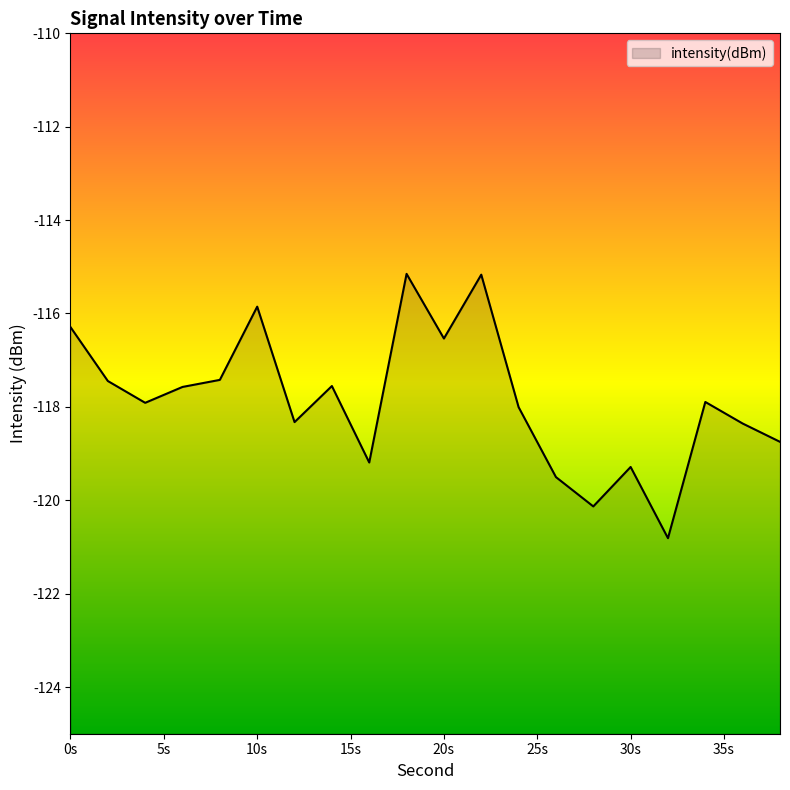

The chart shows a value of -116.3 at 0s. True or false?

True